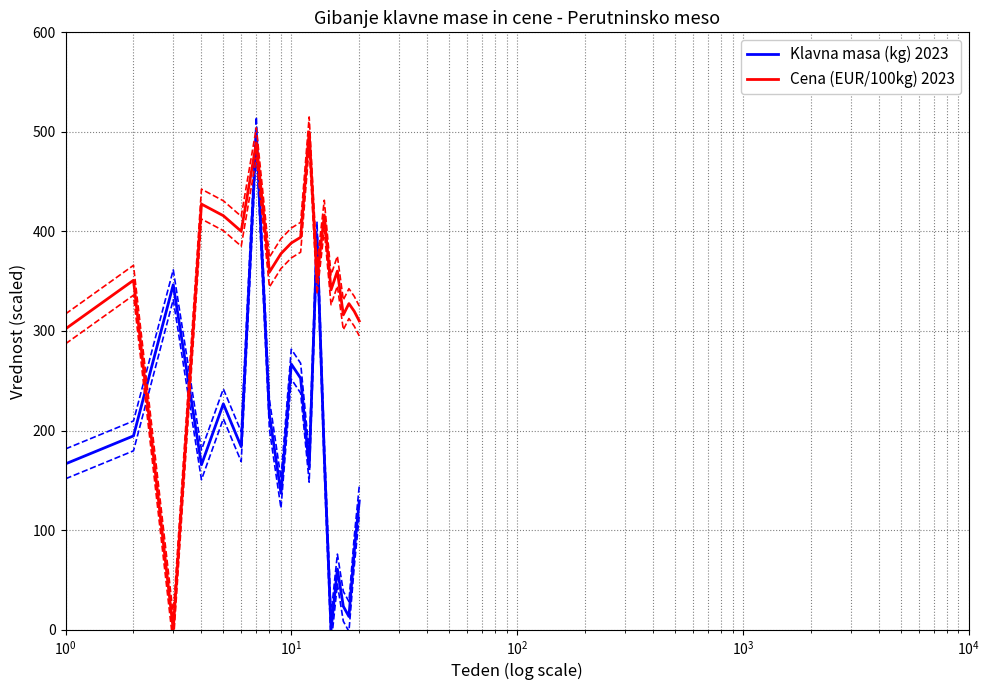

In Klavna masa (kg) 2023, how many points are lower than both neighbors (excluding endpoints)?

6